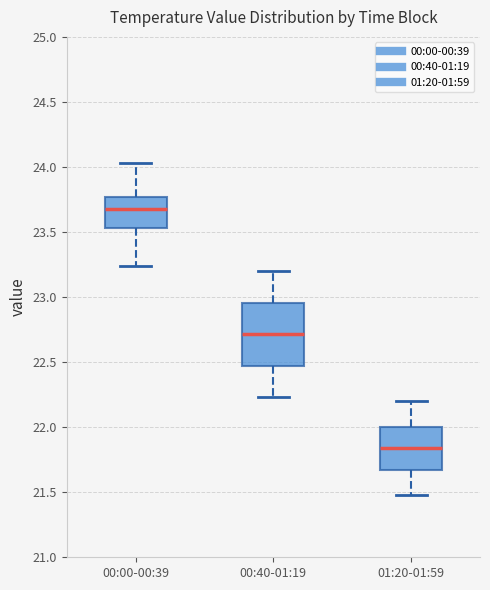

Comparing the boxes themselves (not the whiskers), which one is the tallest?

00:40-01:19